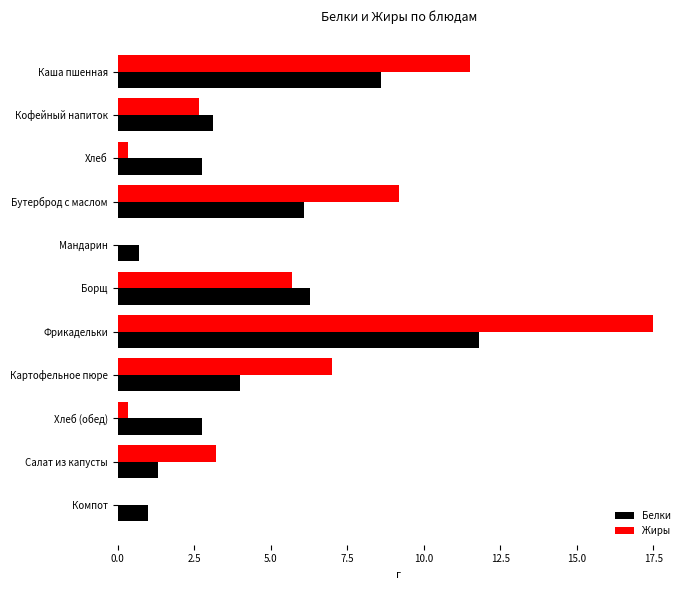

The value of Белки at Бутерброд с маслом is 3.0. True or false?

False